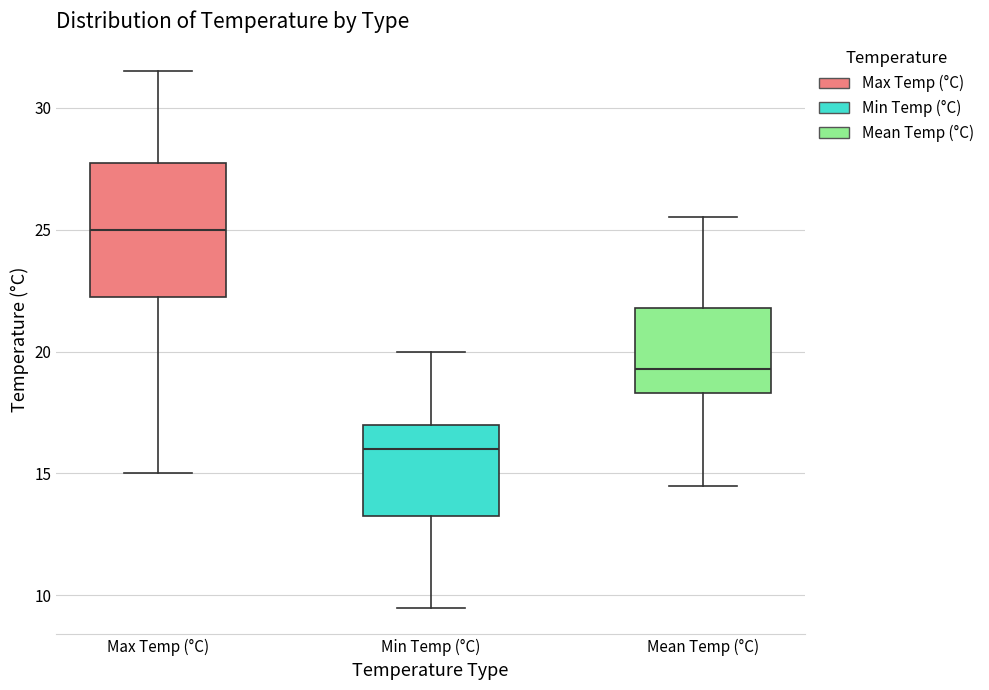

Reading left to right, transcribe this box plot: for each box, give where its median line is, the range the box spans, and where its two whiskers end, as read against the y-axis. The values are not printed on the chart, so give them approximately, as read against the axis.

Max Temp (°C): median 25.0, box 22.5 to 28.0, whiskers 15.0 to 31.5
Min Temp (°C): median 16.0, box 13.5 to 17.0, whiskers 9.5 to 20.0
Mean Temp (°C): median 19.5, box 18.5 to 22.0, whiskers 14.5 to 25.5